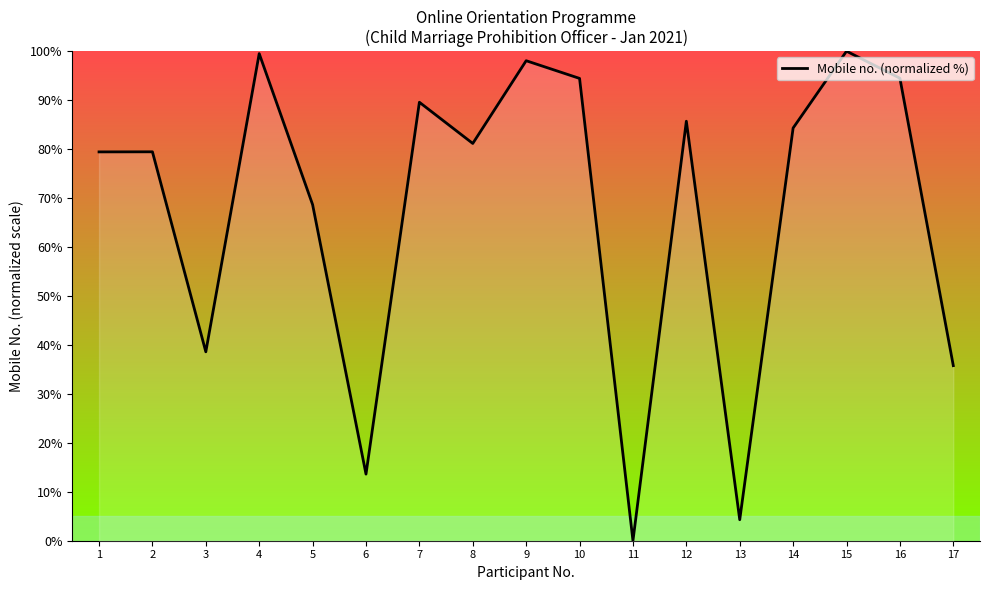

Count the number of categories in the chart.

17